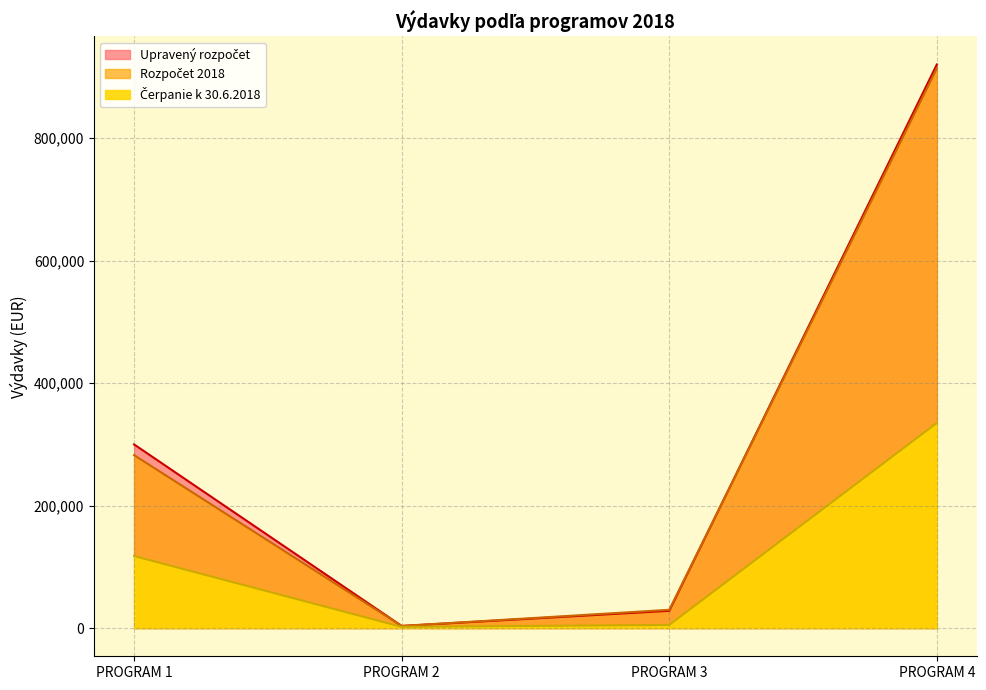

Reading left to right, list all the values displayed in this chart.

Upravený rozpočet: PROGRAM 1=299945.0	PROGRAM 2=3500.0	PROGRAM 3=28250.0	PROGRAM 4=920481.0
Rozpočet 2018: PROGRAM 1=282470.0	PROGRAM 2=3500.0	PROGRAM 3=29880.0	PROGRAM 4=914047.0
Čerpanie k 30.6.2018: PROGRAM 1=117687.1	PROGRAM 2=1993.2	PROGRAM 3=5192.5	PROGRAM 4=335093.6